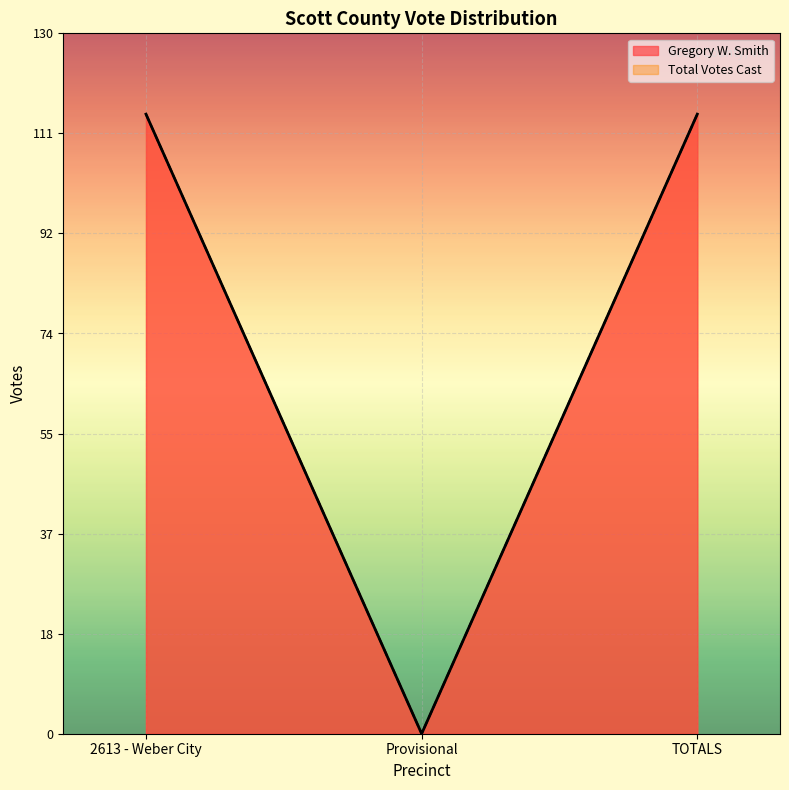

Reading right to left, transcribe all the data shown in this chart.

Gregory W. Smith: TOTALS=115	Provisional=0	2613 - Weber City=115
Total Votes Cast: TOTALS=115	Provisional=0	2613 - Weber City=115